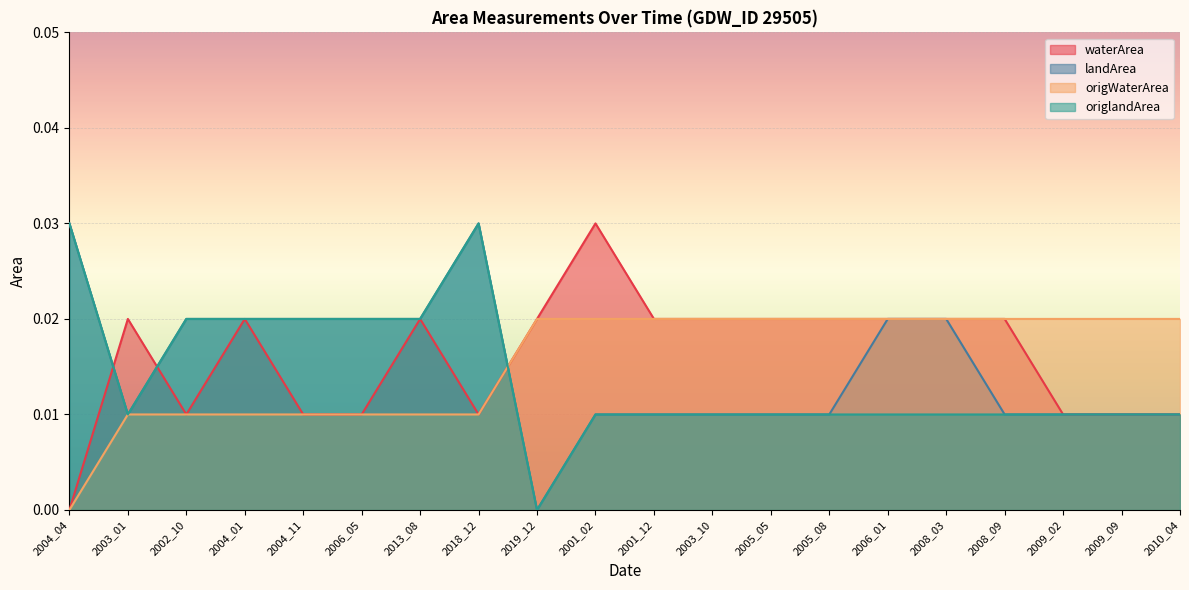

Which label corresponds to the smallest value in the chart?

2004_04